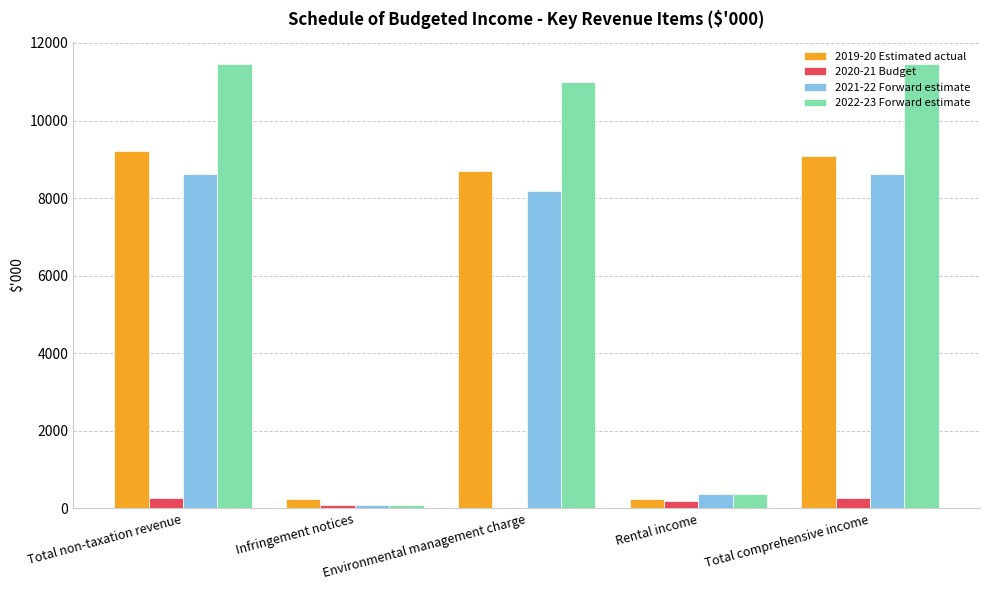

Which series has the widest spread of values?

2022-23 Forward estimate